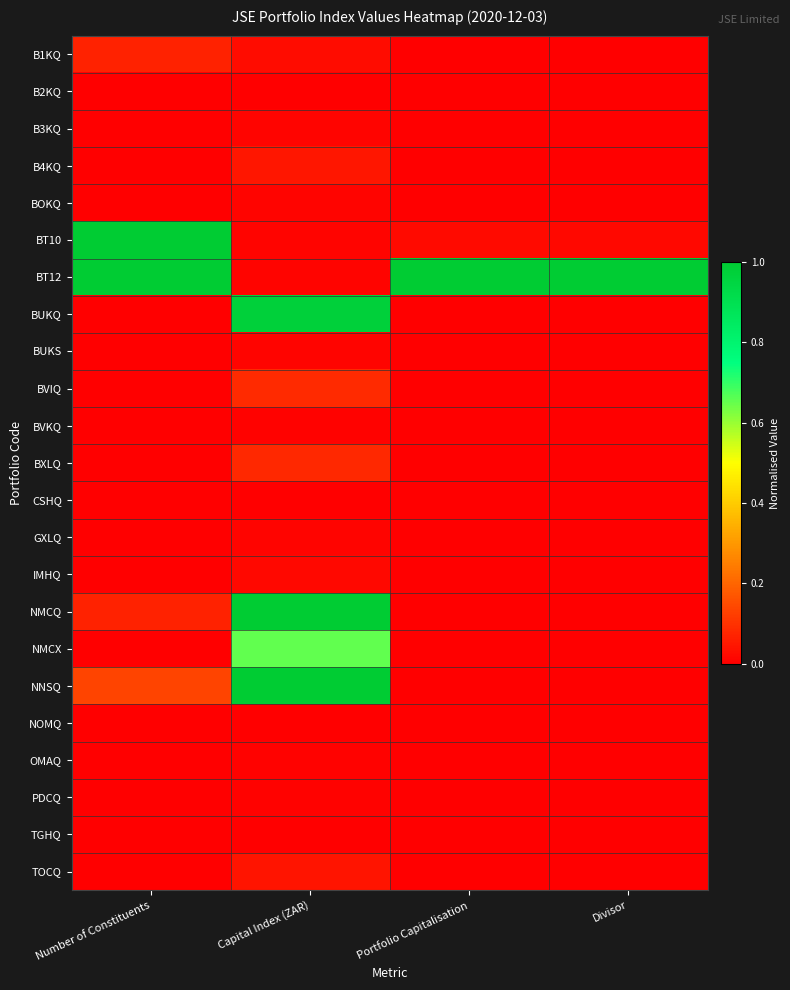

Which series has the largest total across all categories?

BT12